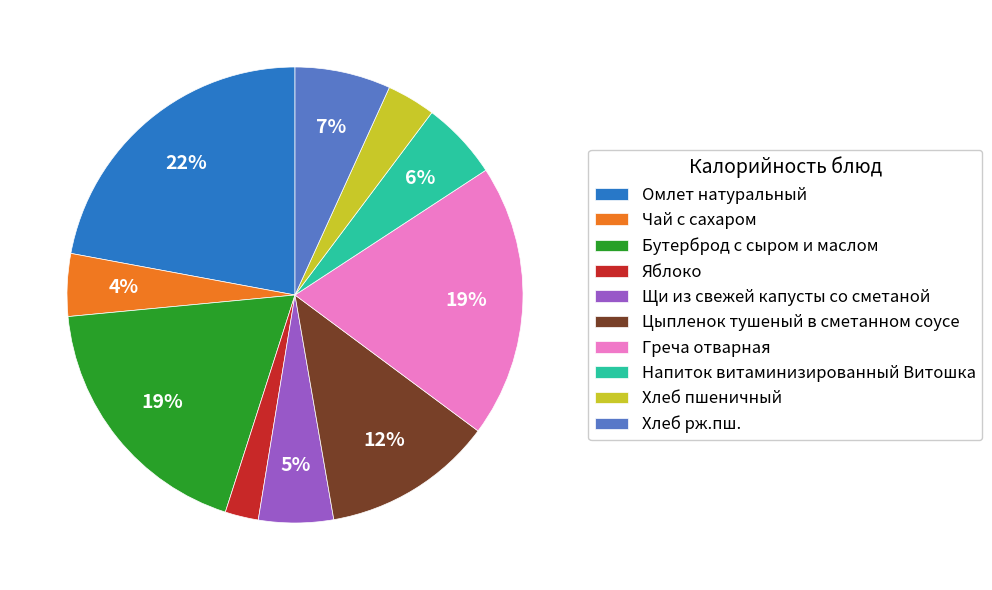

True or false: Напиток витаминизированный Витошка accounts for 11% of the total.

False